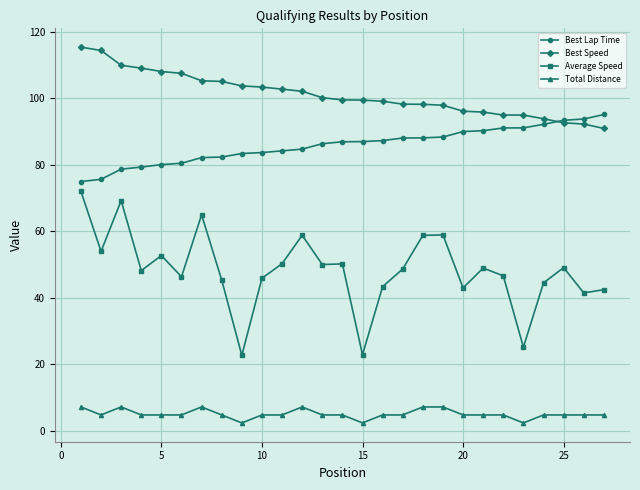

True or false: Average Speed and Best Speed cross at least once.

False